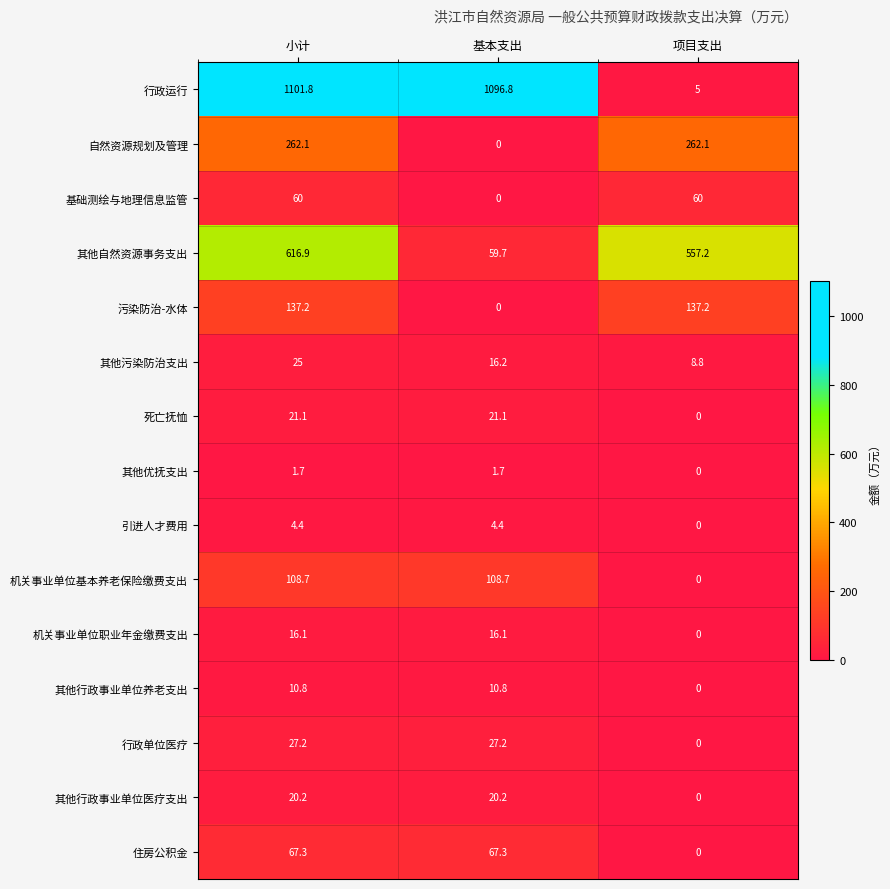

Which series has the widest spread of values?

行政运行